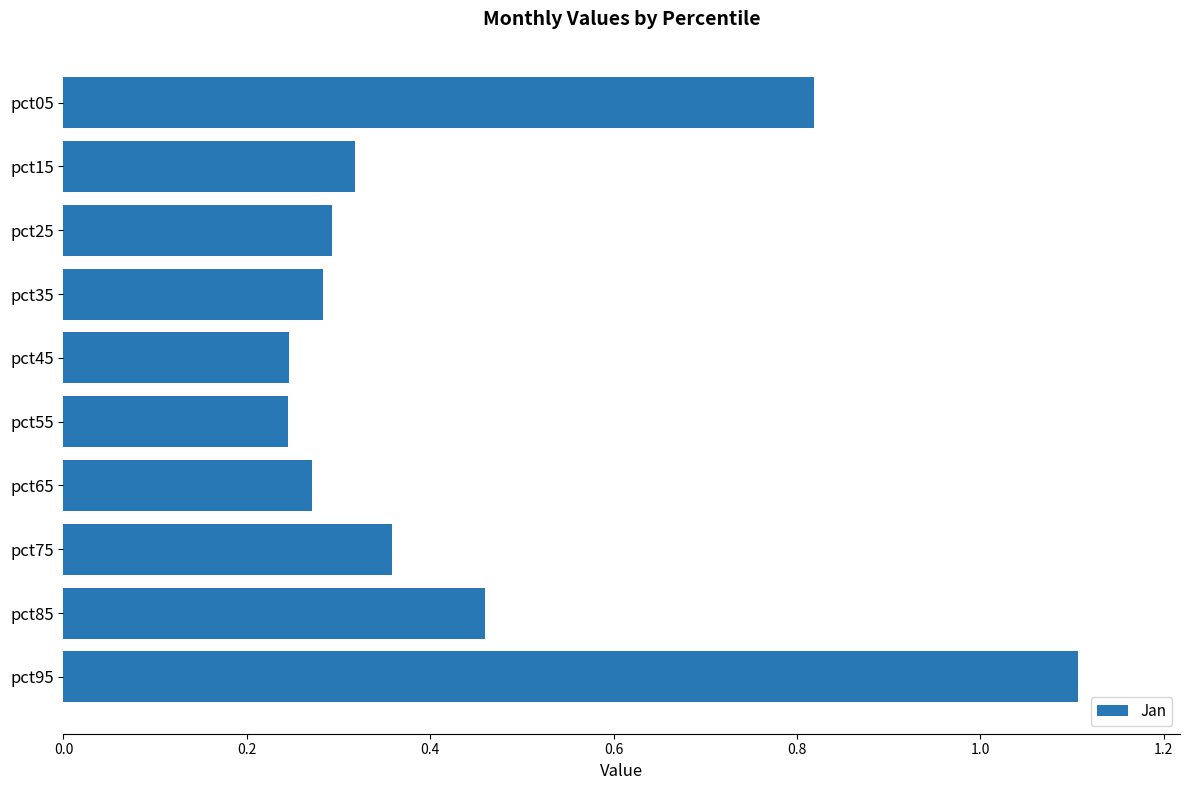

What is the sum of all values?

4.4